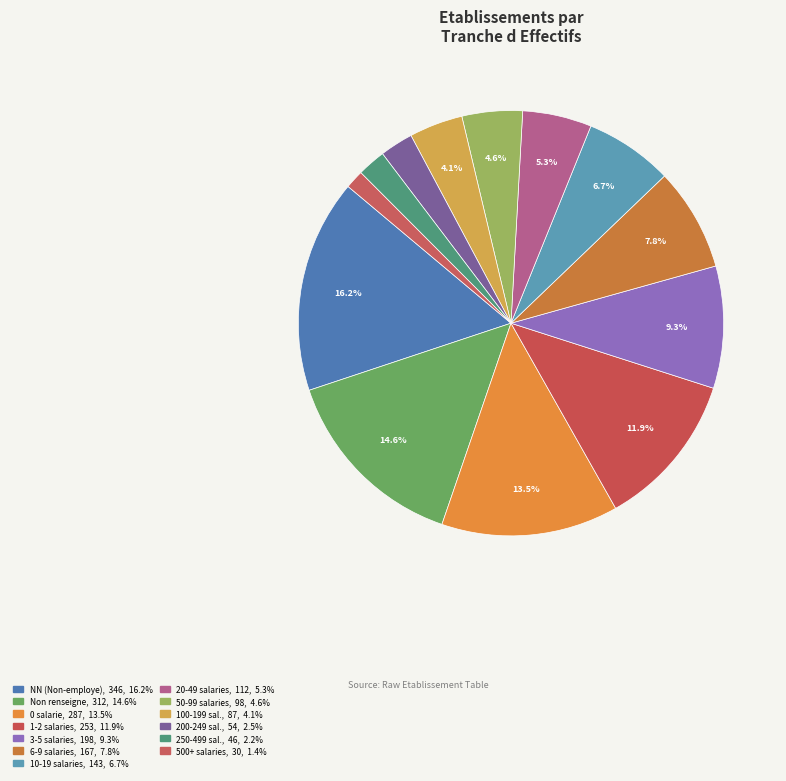

How many slices are in this pie chart?

13